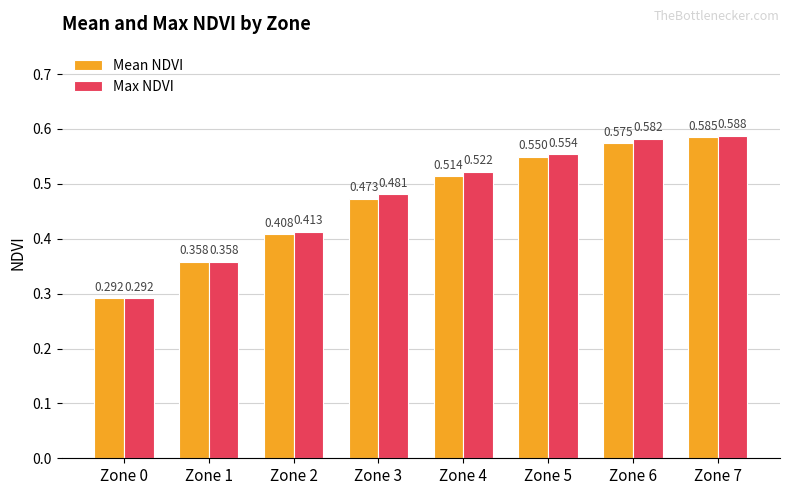

What is the total value across all series at Zone 1?

0.7